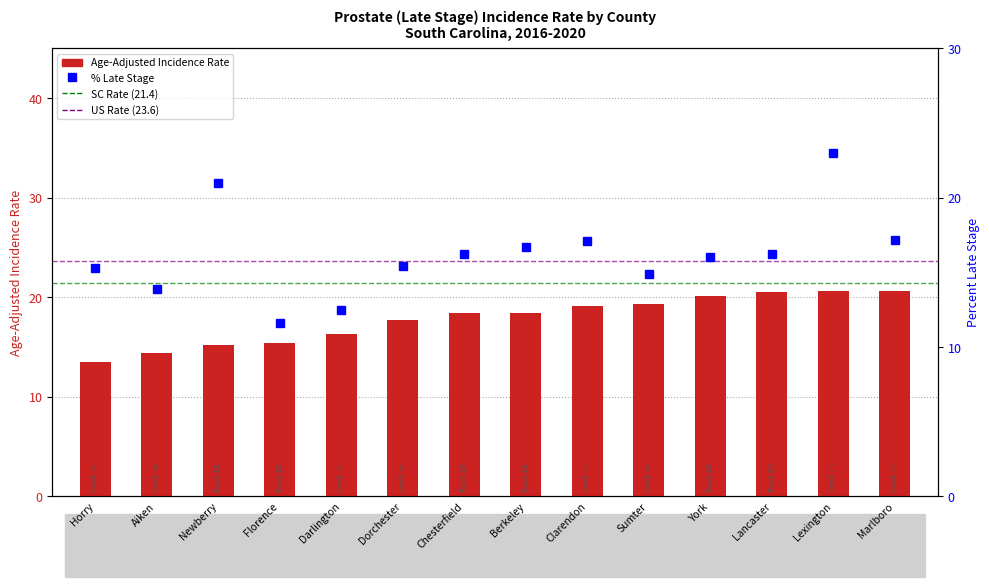

What position from the right is Dorchester?

9